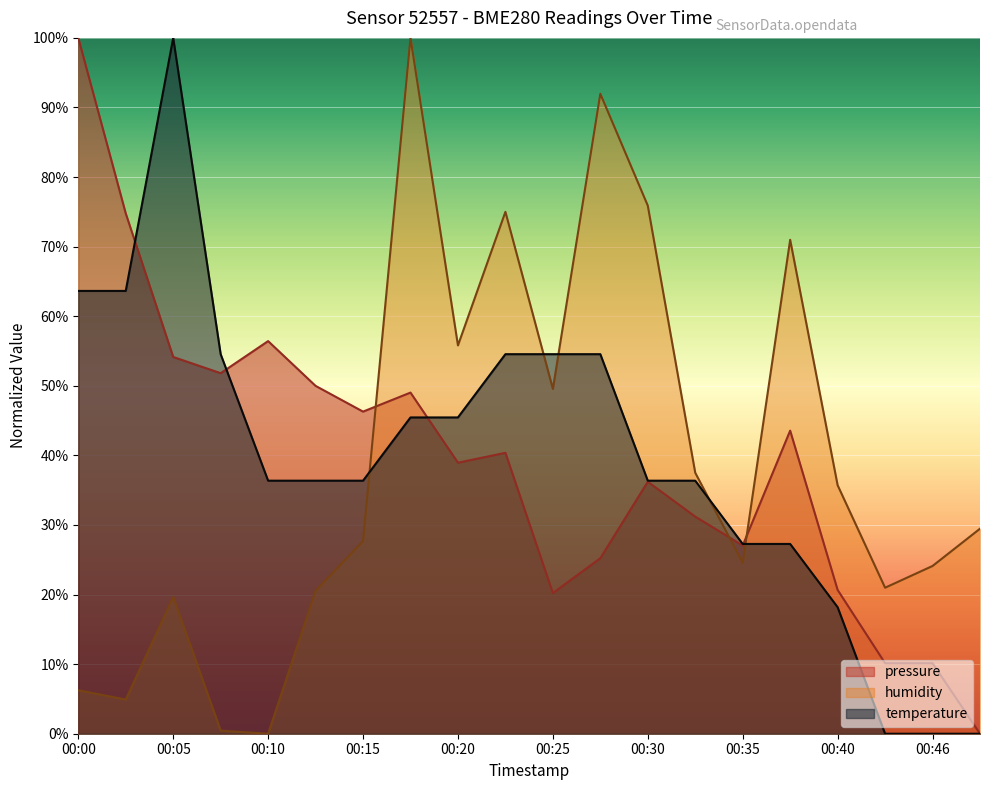

What is the difference between the maximum and minimum values in the temperature series?

100.0